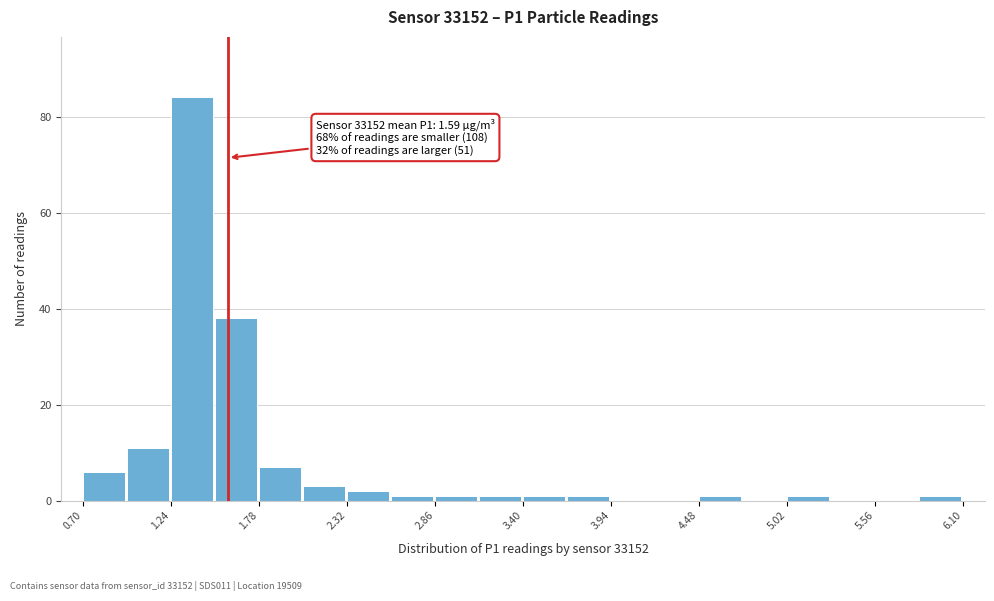

Around what value on the x-axis is the tallest bar? Give the approximate position of its centre, as read against the axis.

1.4